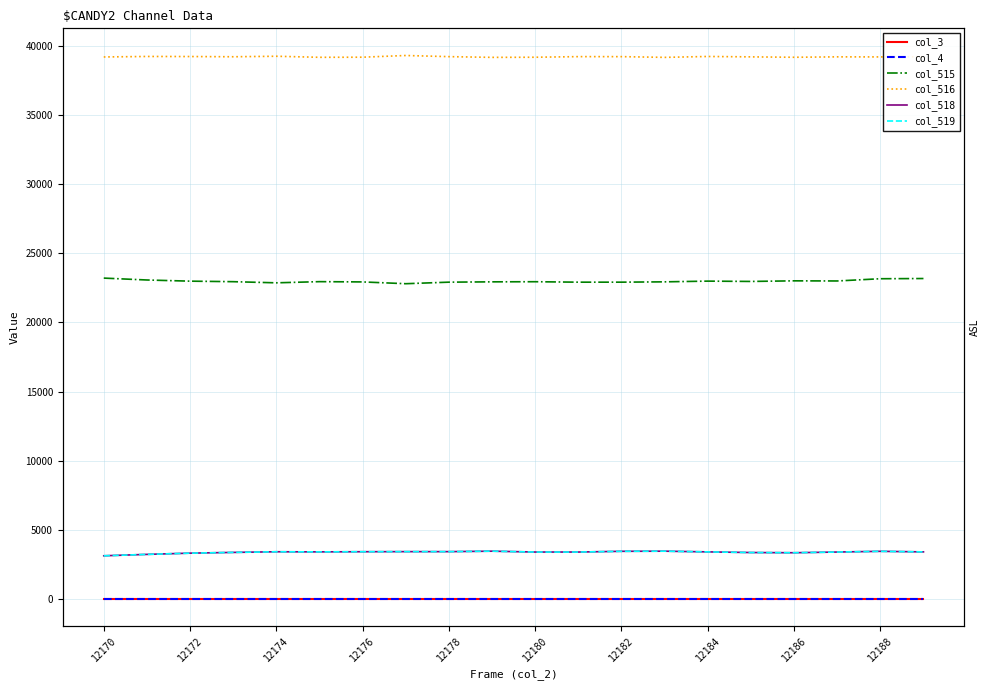

At how many categories does at least one series exceed 29624?

20